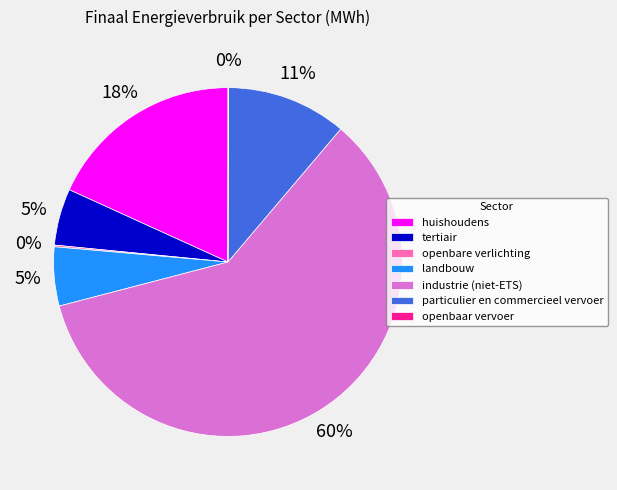

Is the sum of tertiair and particulier en commercieel vervoer greater than half?

No